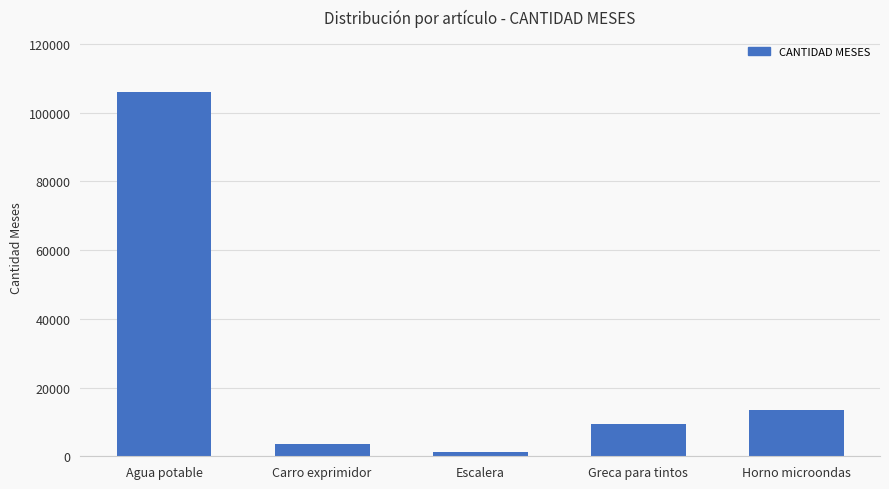

What is the change in value from Greca para tintos to Horno microondas?

+4057.5